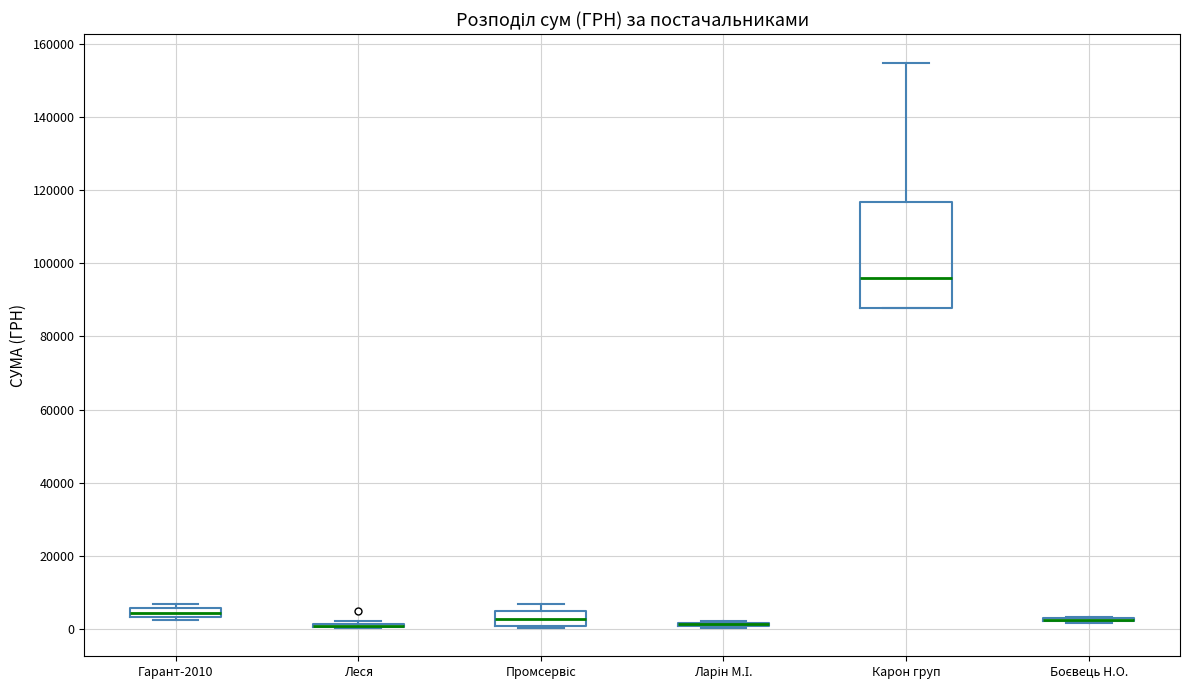

Where is the lower edge of the box for Карон груп on the y-axis? The values are not printed on the chart, so give them approximately, as read against the axis.

88000